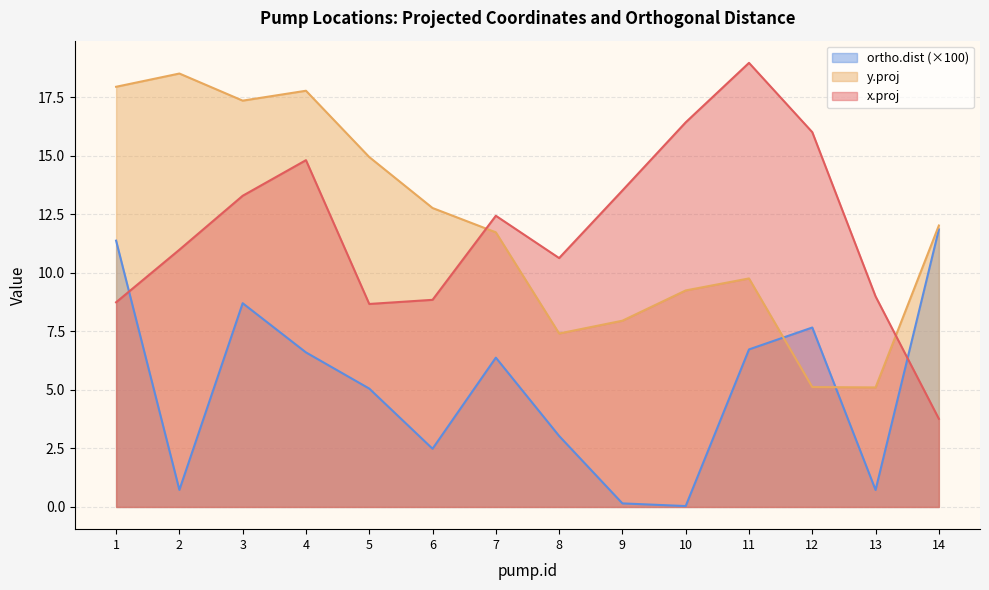

Where is the first local minimum for ortho.dist?

2